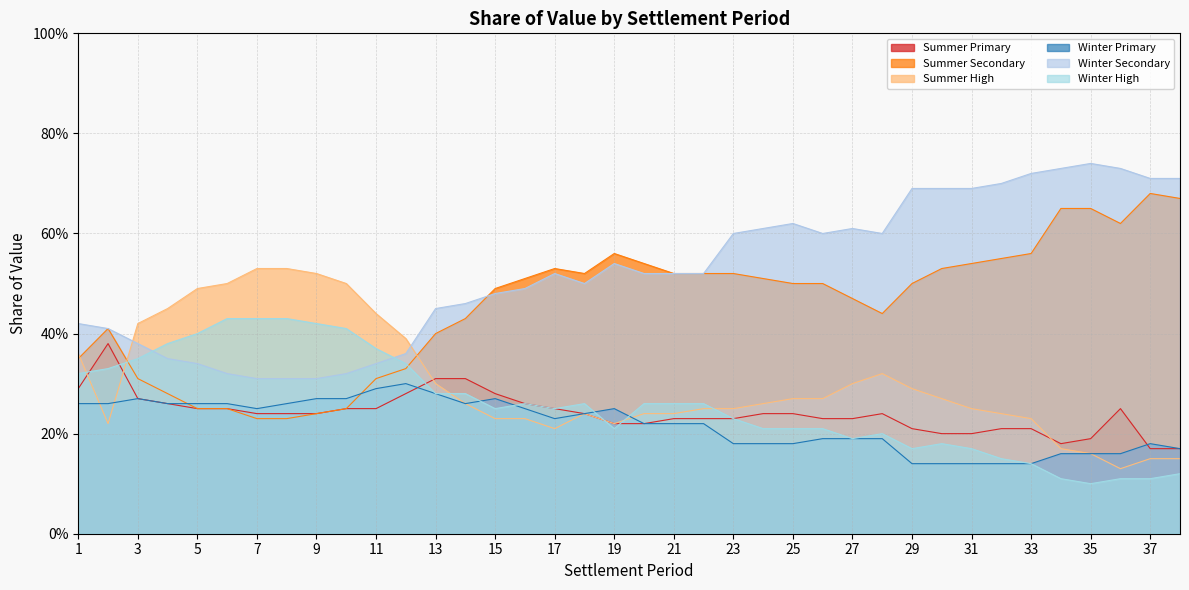

True or false: Winter High has a value of 0.4 at 9.

True